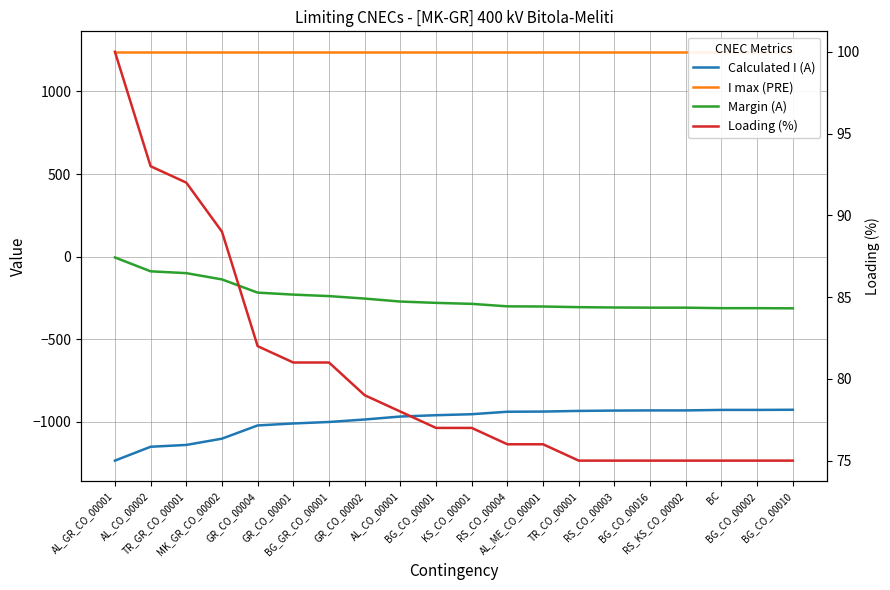

What is the sum of the I max (PRE) values at BG_CO_00001 and RS_KS_CO_00002?

2480